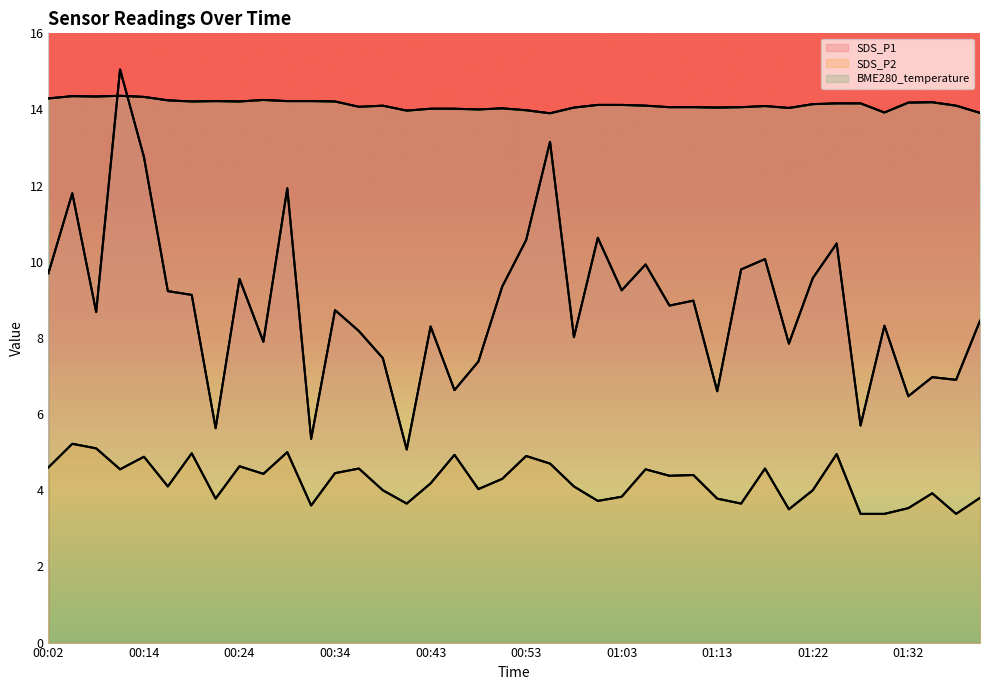

Reading left to right, what are all the values shown in this chart?

SDS_P1: 9.7	11.8	8.7	15.1	12.8	9.2	9.1	5.6	9.6	7.9	11.9	5.3	8.7	8.2	7.5	5.1	8.3	6.6	7.4	9.3	10.6	13.2	8.0	10.6	9.2	9.9	8.8	9.0	6.6	9.8	10.1	7.8	9.6	10.5	5.7	8.3	6.5	7.0	6.9	8.4
SDS_P2: 4.6	5.2	5.1	4.5	4.9	4.1	5.0	3.8	4.6	4.4	5.0	3.6	4.5	4.6	4.0	3.6	4.2	4.9	4.0	4.3	4.9	4.7	4.1	3.7	3.8	4.5	4.4	4.4	3.8	3.6	4.6	3.5	4.0	5.0	3.4	3.4	3.5	3.9	3.4	3.8
BME280_temperature: 14.3	14.3	14.3	14.4	14.3	14.2	14.2	14.2	14.2	14.2	14.2	14.2	14.2	14.1	14.1	14.0	14.0	14.0	14.0	14.0	14.0	13.9	14.1	14.1	14.1	14.1	14.1	14.1	14.1	14.1	14.1	14.0	14.1	14.2	14.2	13.9	14.2	14.2	14.1	13.9